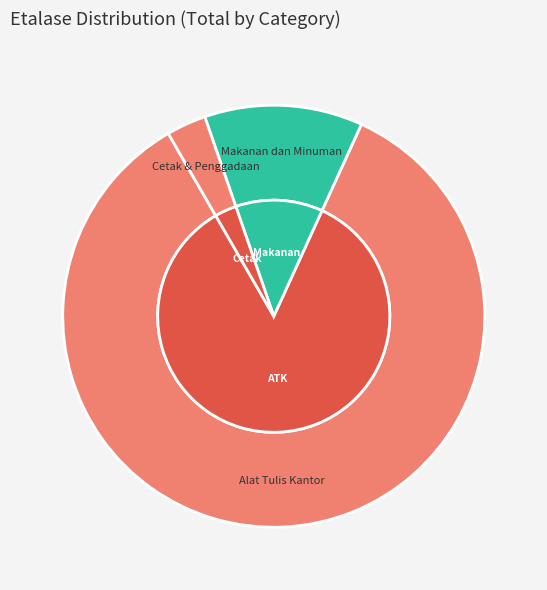

What percentage do Alat Tulis Kantor Provinsi Jawa Timur and Makanan dan Minuman Provinsi Jawa Timur together represent?

97.0%